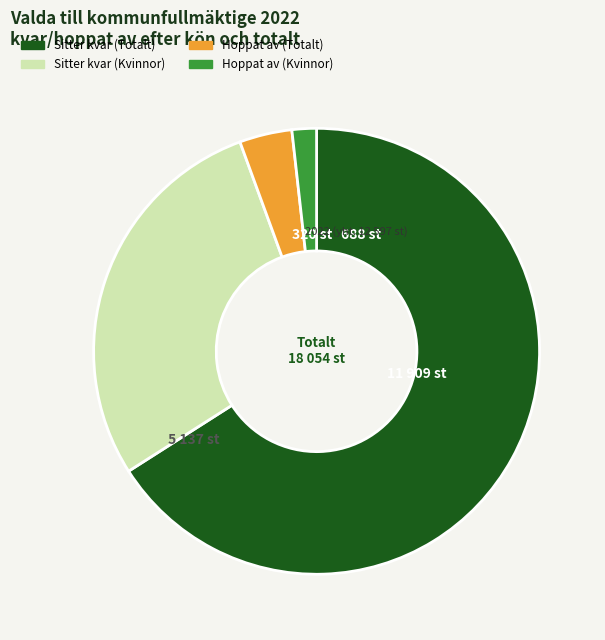

Does any single category account for the majority?

Yes